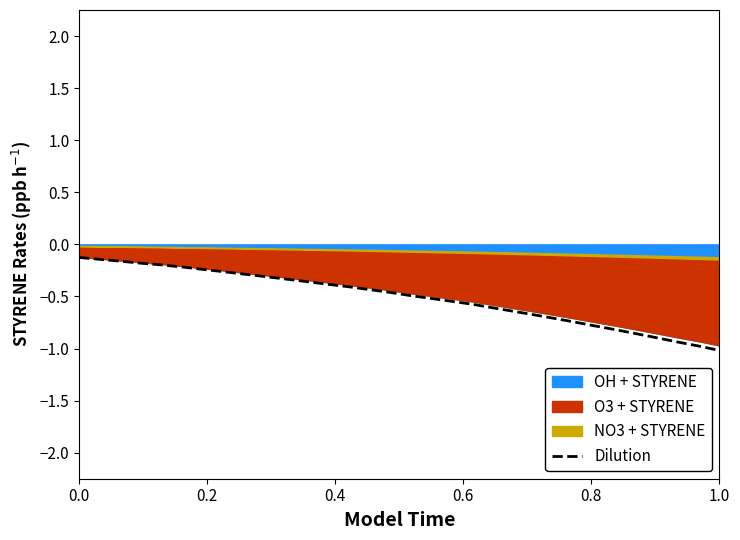

How many data points does each series have?

32